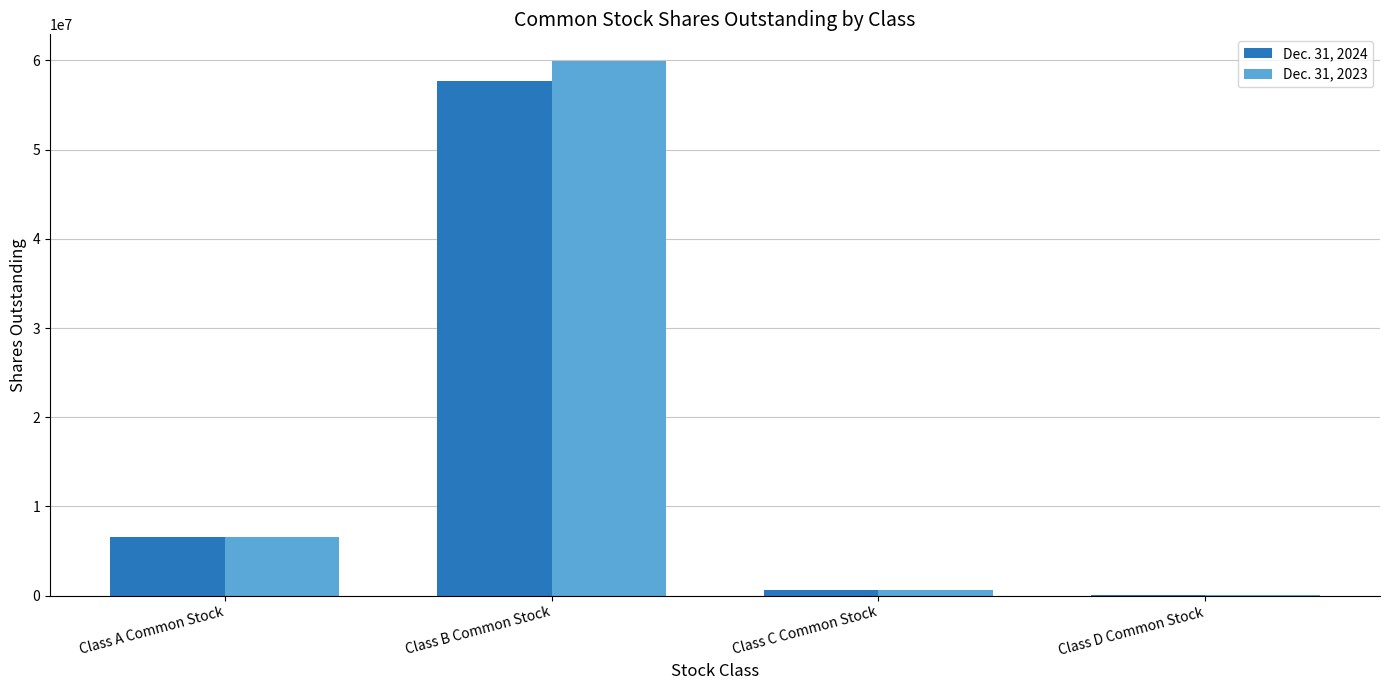

Does the chart contain stacked bars?

No